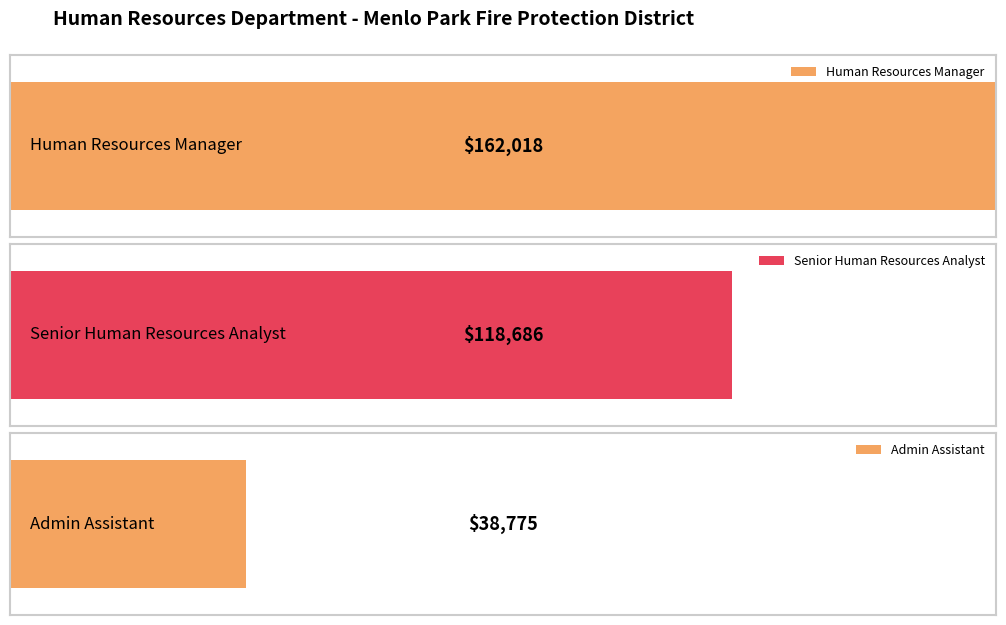

What is the smallest value displayed?

38775